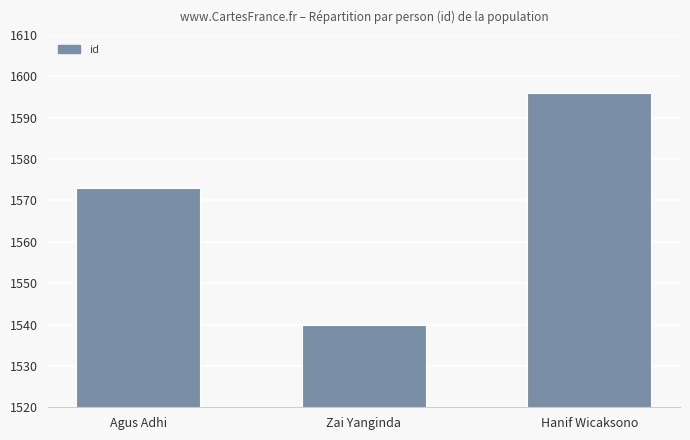

How many values are below 1573?

1